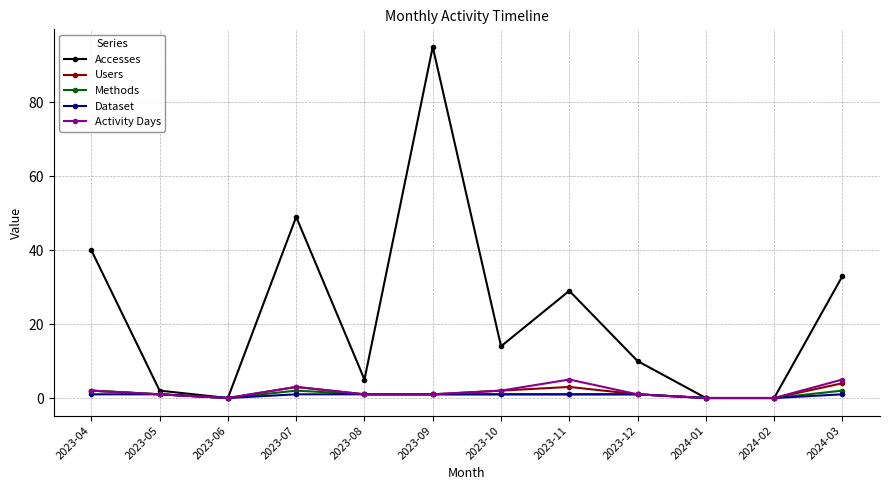

At which category does the chart reach its peak across all series?

2023-09